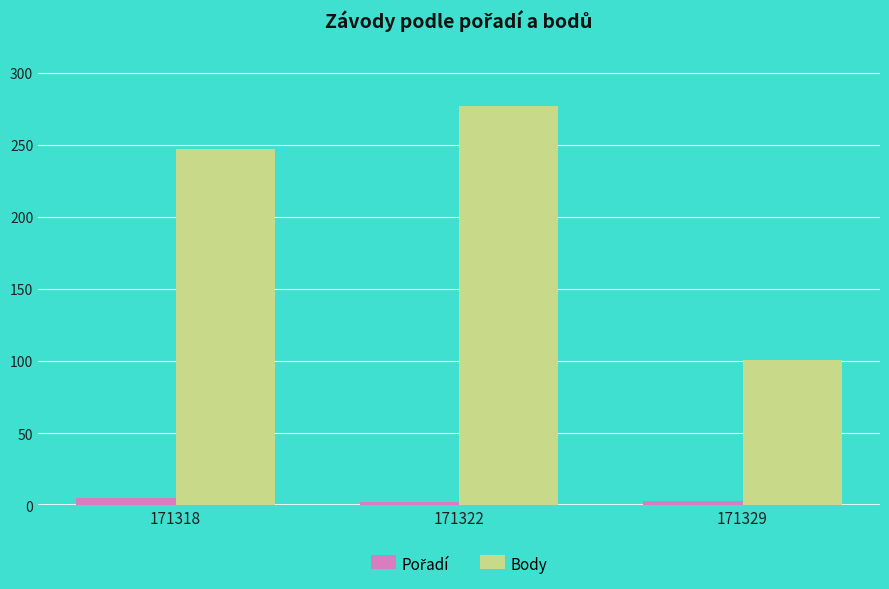

Which category has the lowest value in the Body series?

171329